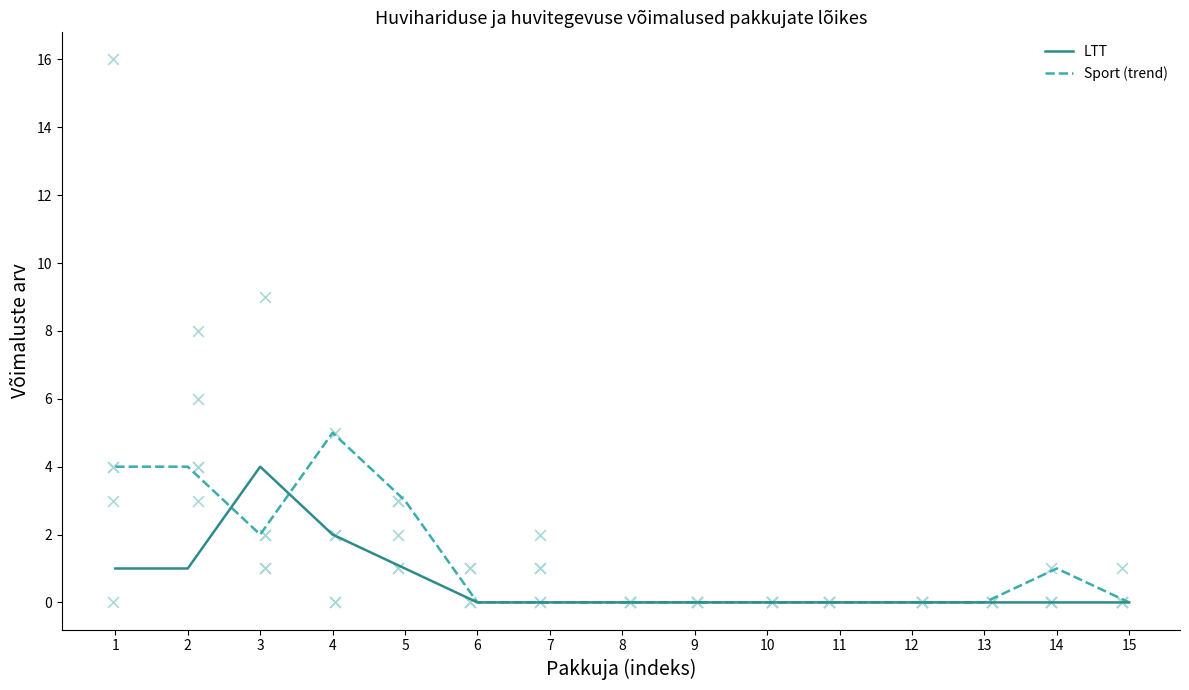

Is the value of LTT at 13 greater than the value of Sport (trend) at 14?

No